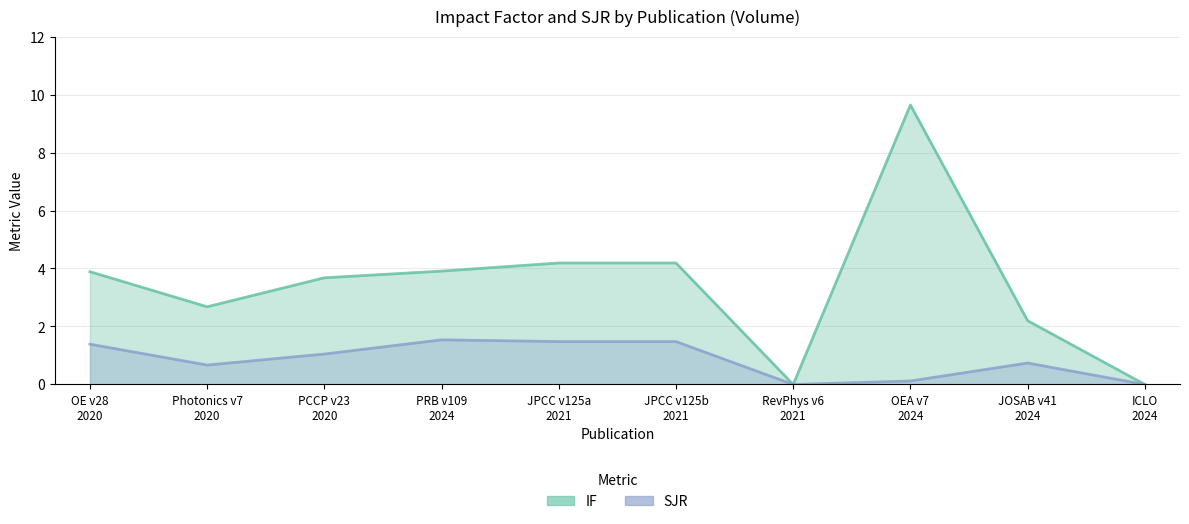

What is the value of the SJR point at the 8th from the left?

0.1